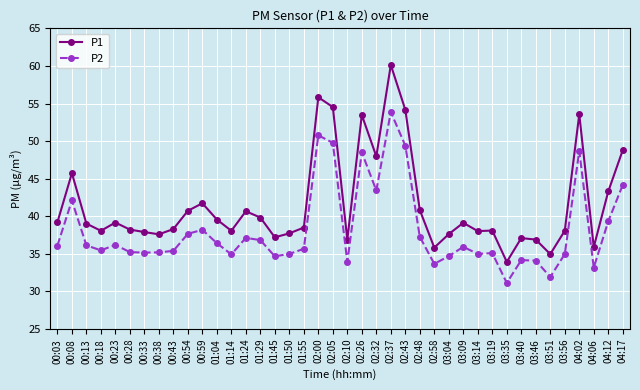

The value of P1 at 01:45 is 37.2. True or false?

True